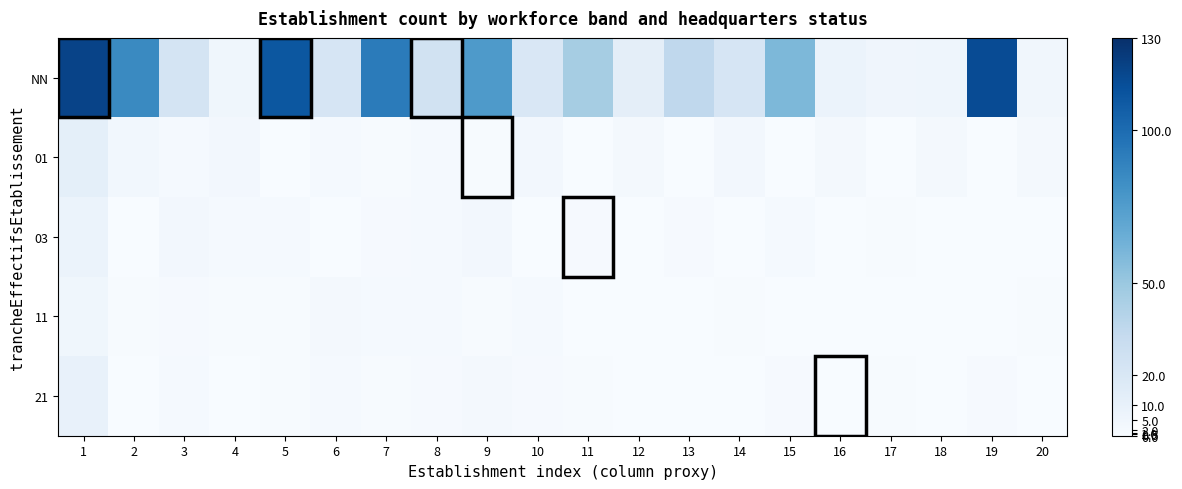

Which label corresponds to the largest value in the chart?

1